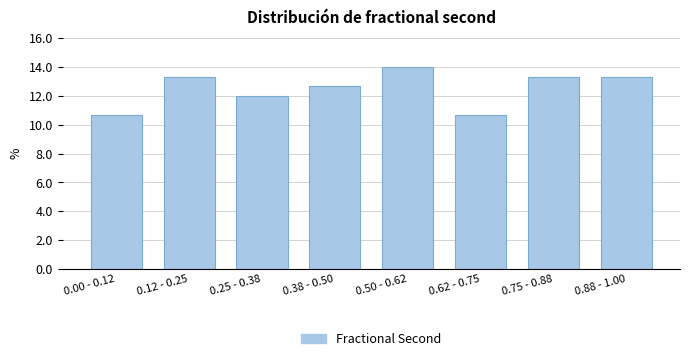

Reading left to right, what are all the values shown in this chart?

0.00 - 0.12=10.7	0.12 - 0.25=13.3	0.25 - 0.38=12.0	0.38 - 0.50=12.7	0.50 - 0.62=14.0	0.62 - 0.75=10.7	0.75 - 0.88=13.3	0.88 - 1.00=13.3